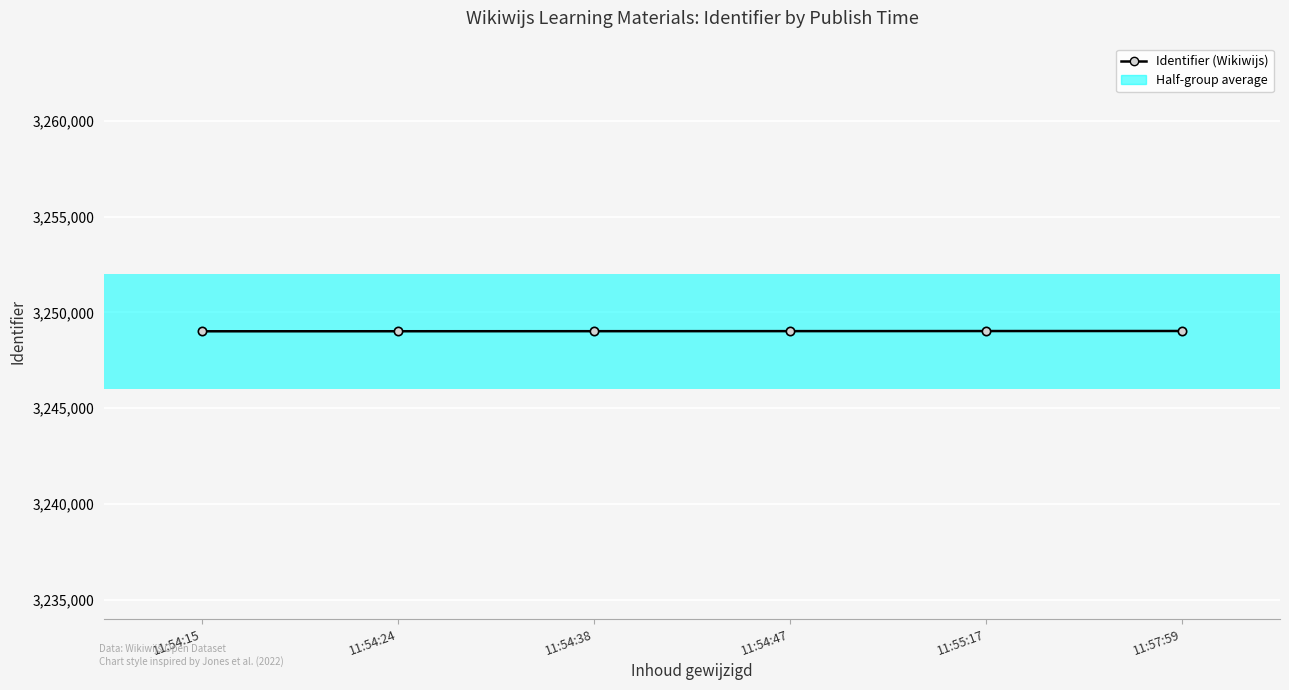

List the labels in order of value, smallest first.

11:54:15, 11:54:24, 11:54:38, 11:54:47, 11:55:17, 11:57:59